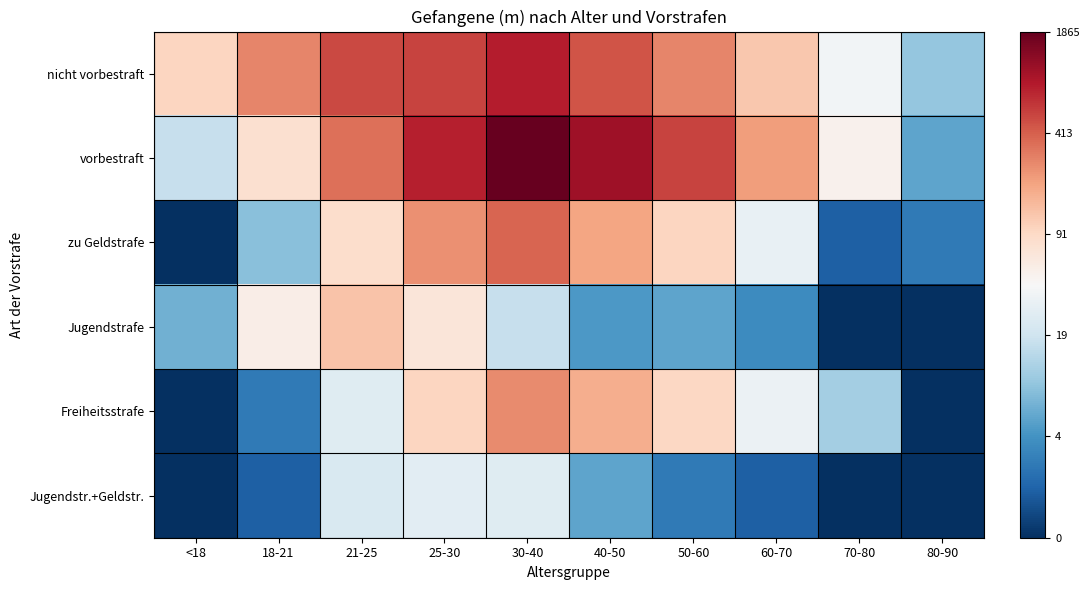

Reading right to left, transcribe all the data shown in this chart.

nicht vorbestraft: 80-90=2.3	70-80=3.7	60-70=4.8	50-60=5.6	40-50=6.1	30-40=6.7	25-30=6.3	21-25=6.2	18-21=5.6	<18=4.6
vorbestraft: 80-90=1.8	70-80=3.9	60-70=5.3	50-60=6.3	40-50=7.0	30-40=7.5	25-30=6.7	21-25=5.8	18-21=4.4	<18=2.9
zu Geldstrafe: 80-90=1.1	70-80=0.7	60-70=3.5	50-60=4.6	40-50=5.3	30-40=6.0	25-30=5.5	21-25=4.4	18-21=2.2	<18=0.0
Jugendstrafe: 80-90=0.0	70-80=0.0	60-70=1.4	50-60=1.8	40-50=1.6	30-40=2.9	25-30=4.2	21-25=4.8	18-21=4.0	<18=1.9
Freiheitsstrafe: 80-90=0.0	70-80=2.5	60-70=3.6	50-60=4.5	40-50=5.1	30-40=5.5	25-30=4.6	21-25=3.3	18-21=1.1	<18=0.0
Jugendstr.+Geldstr.: 80-90=0.0	70-80=0.0	60-70=0.7	50-60=1.1	40-50=1.8	30-40=3.3	25-30=3.4	21-25=3.2	18-21=0.7	<18=0.0